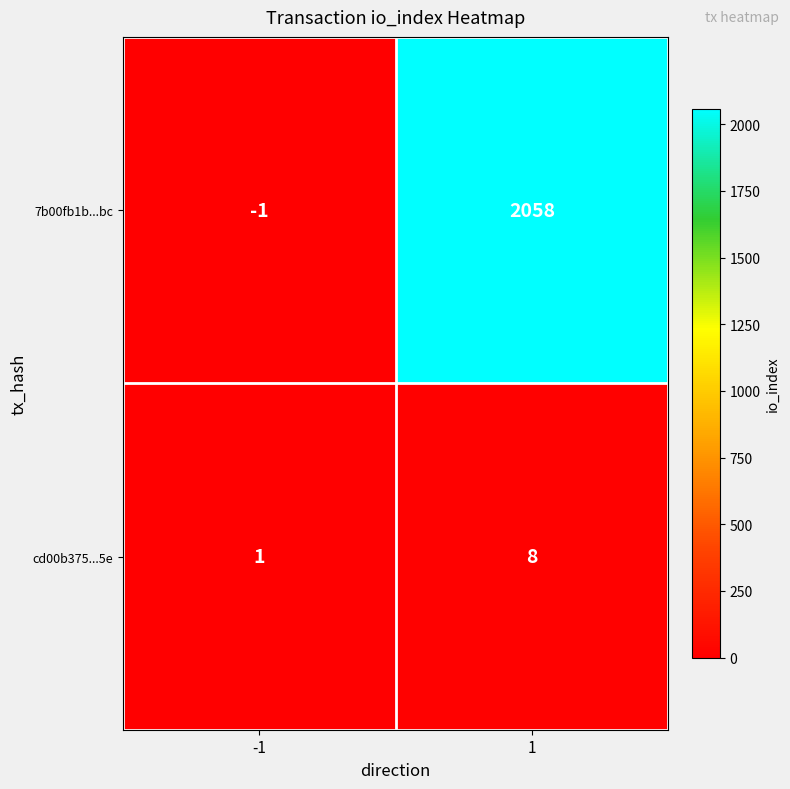

Rank the categories by cd00b375...5e value from lowest to highest.

-1, 1